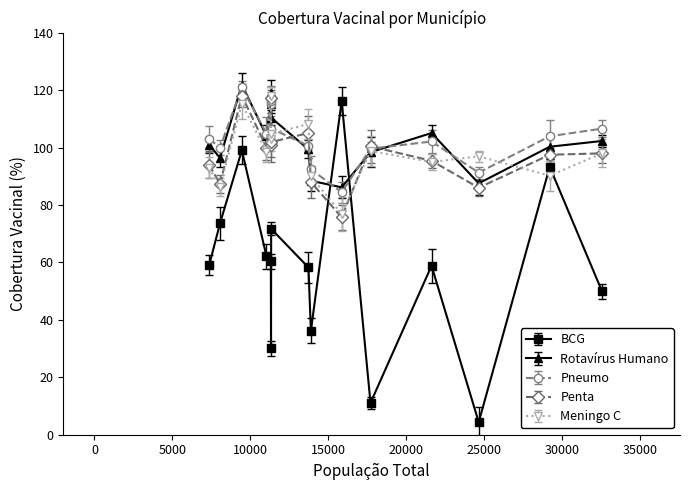

How many times do BCG and Penta cross each other?

2